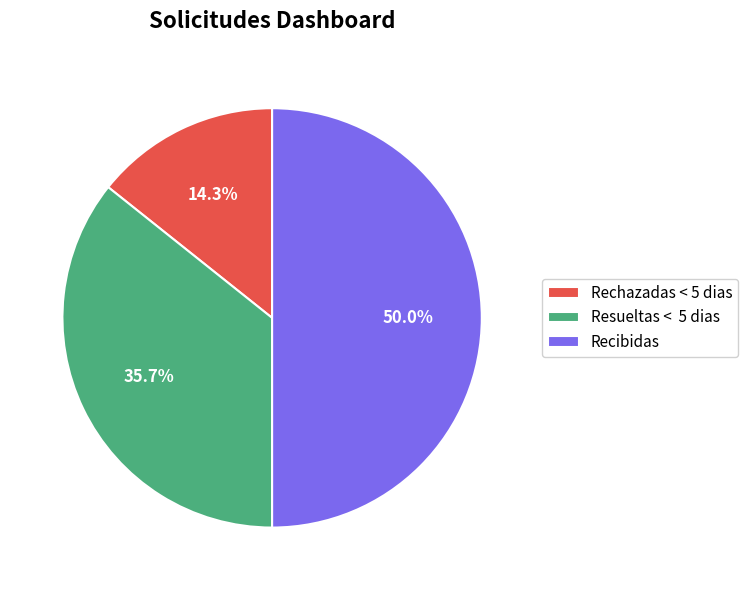

What is the total percentage of Resueltas < 5 dias and Recibidas?

85.7%